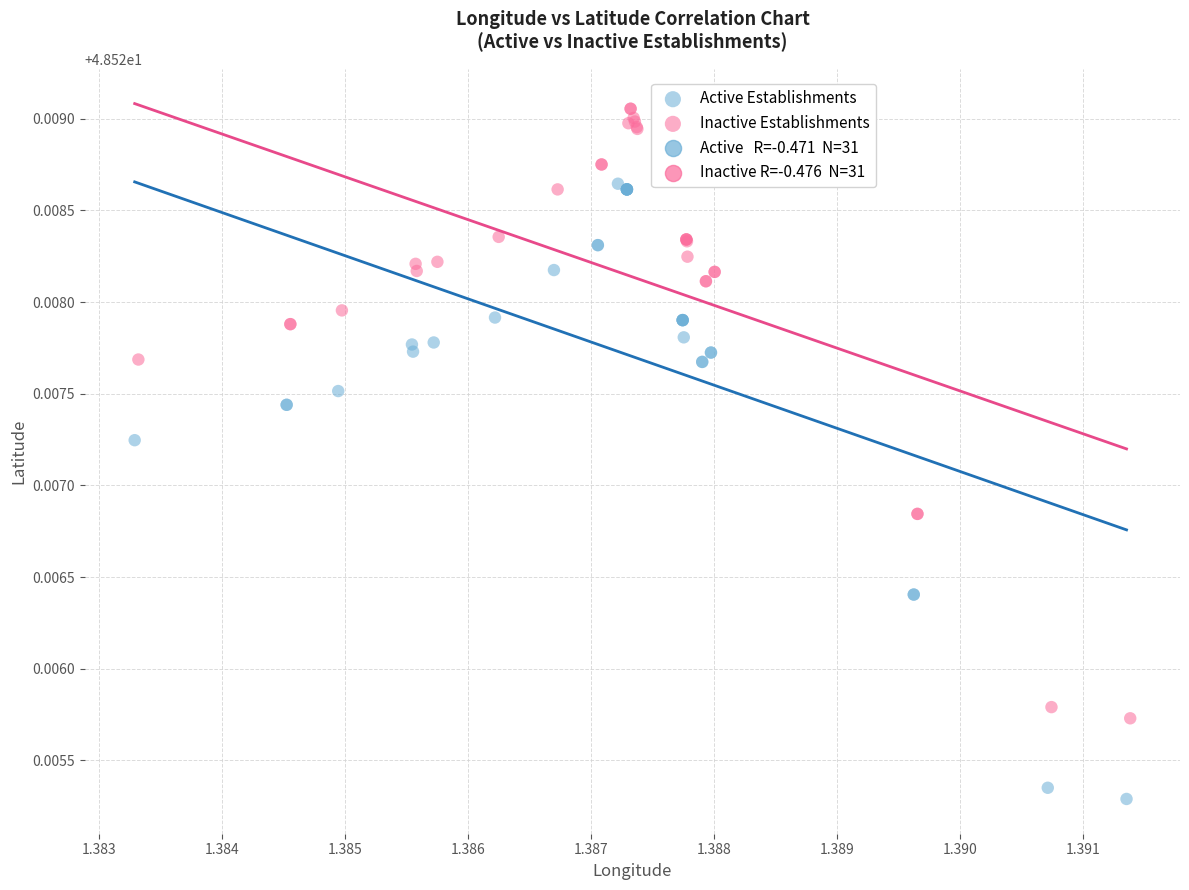

Which series has the largest Y range (max minus min)?

Active Establishments